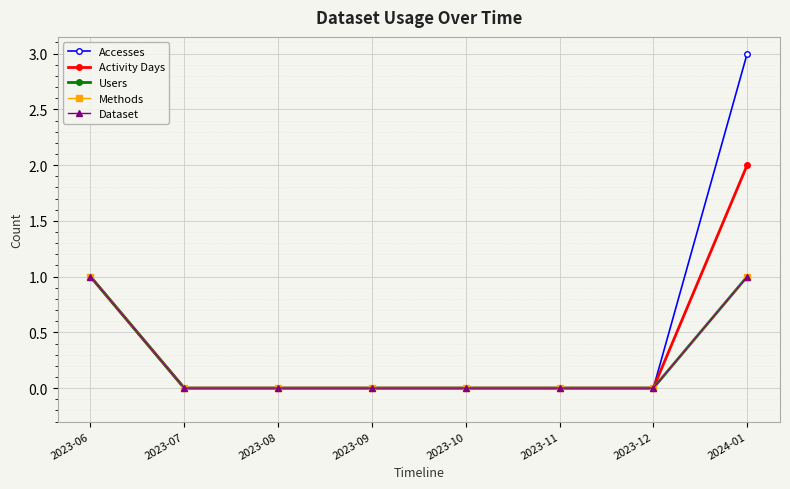

Does the chart have visible grid lines?

Yes